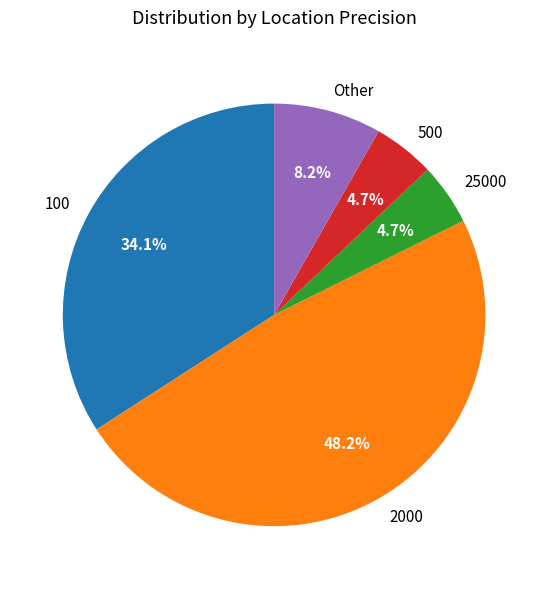

Is there a majority slice in this chart?

No